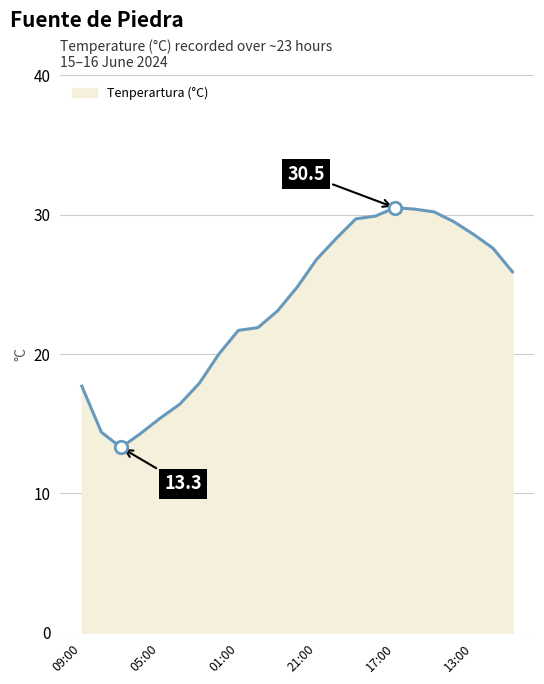

What is the smallest value displayed?

13.3